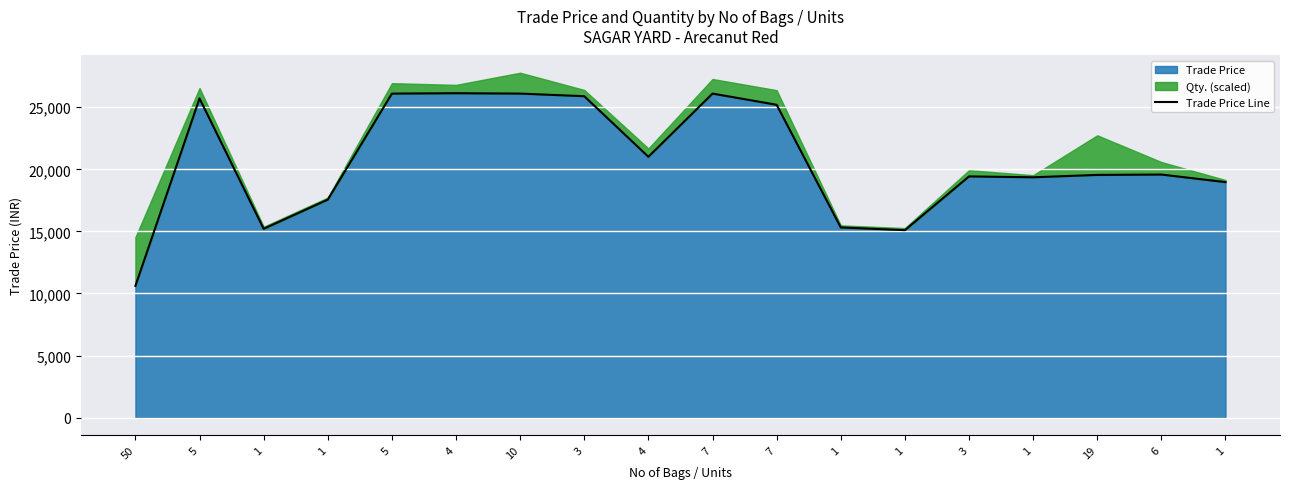

Where is the data nearest to the value 18371?

1